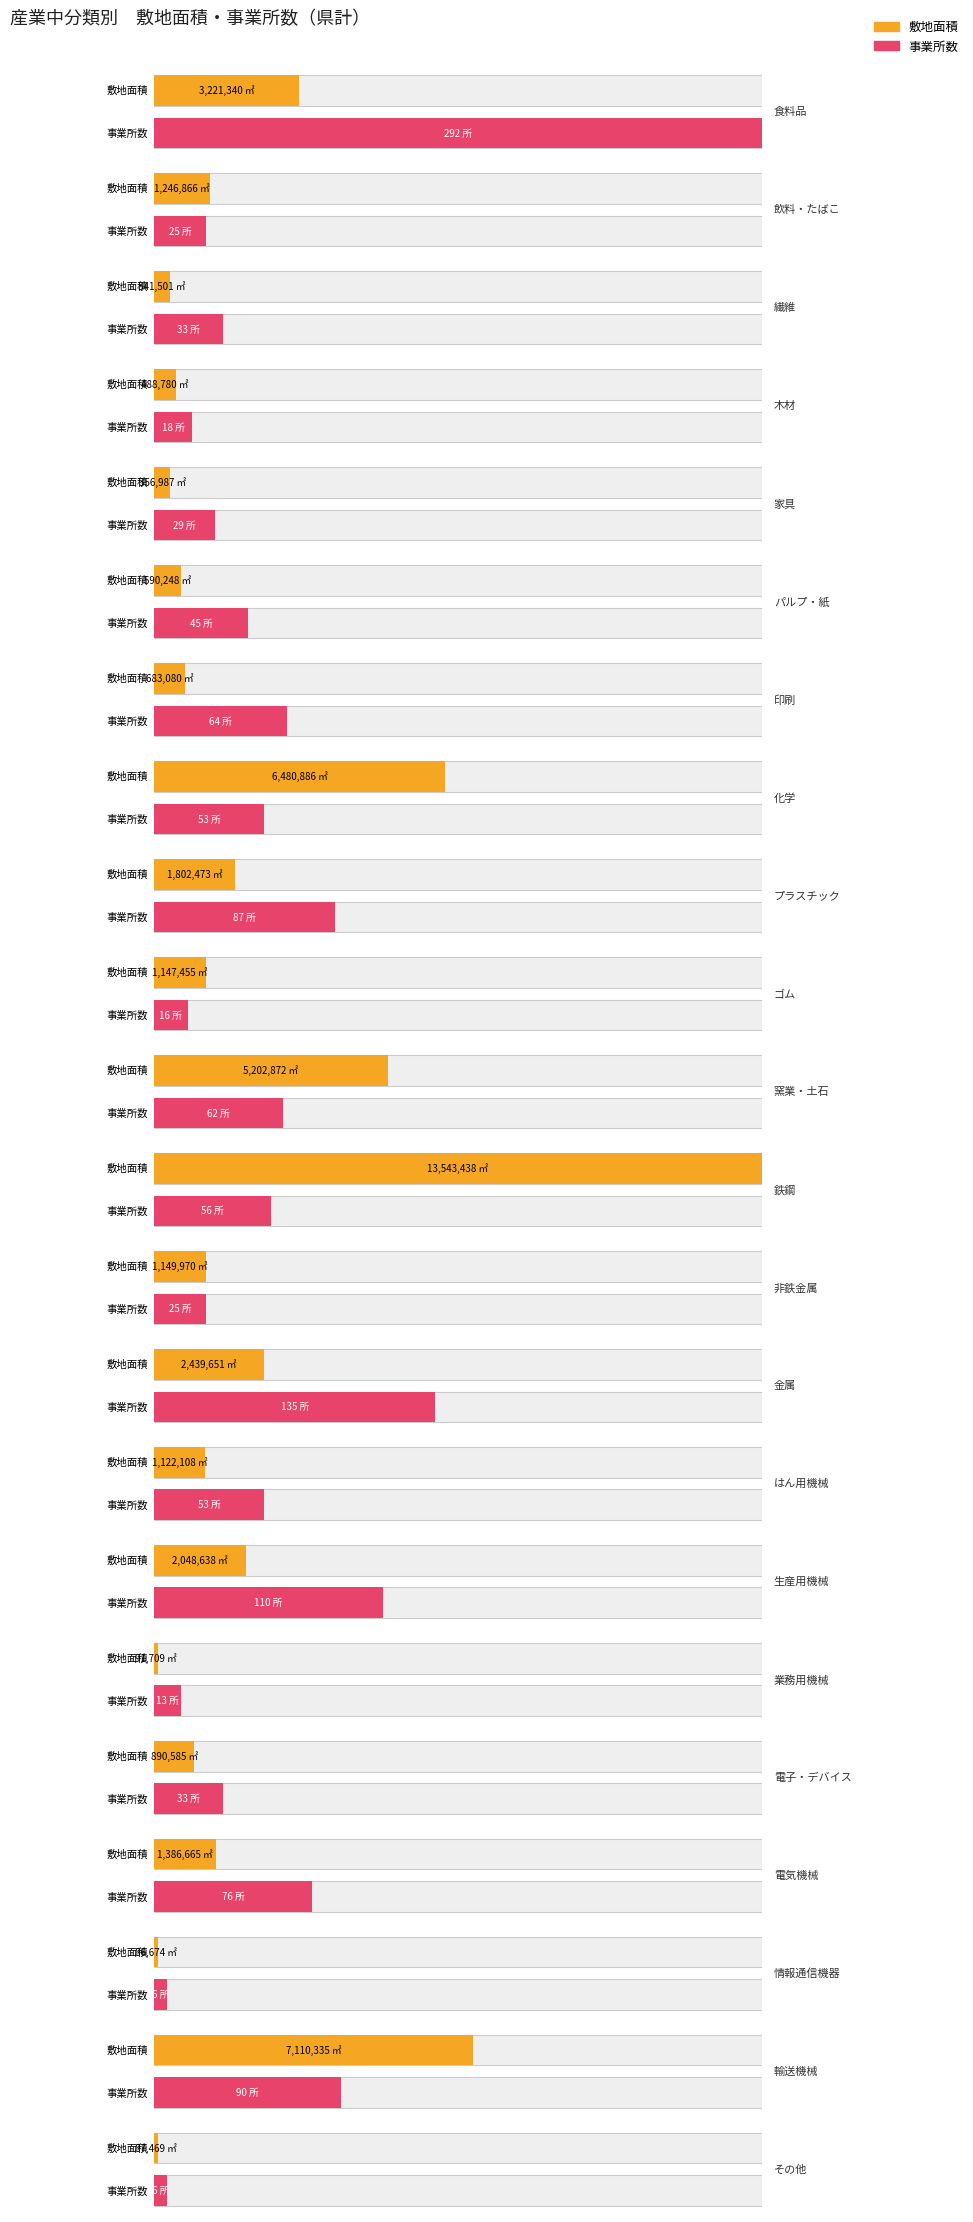

Where is 事業所数 nearest to the value 149?

金属